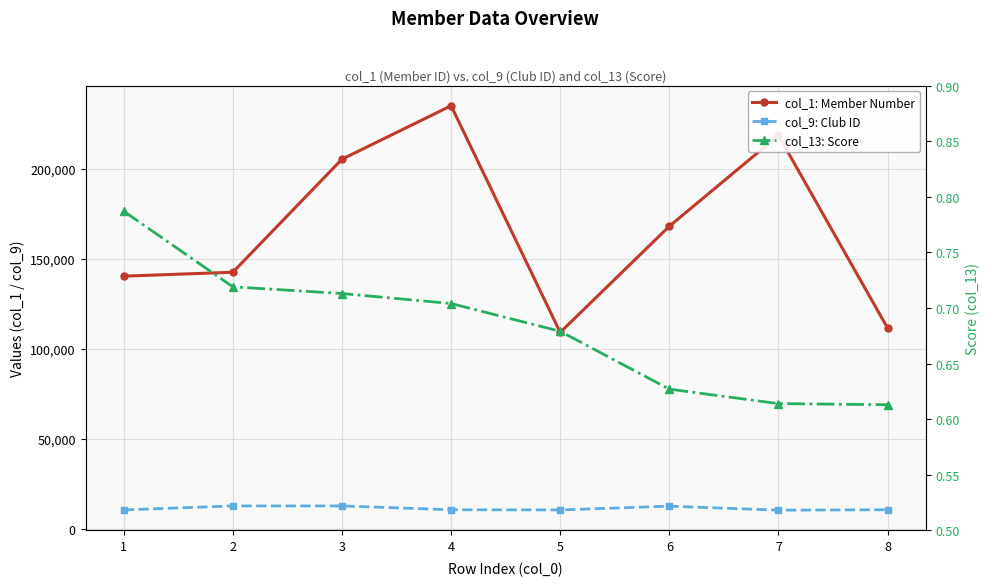

True or false: col_13: Score and col_1: Member Number cross at least once.

False